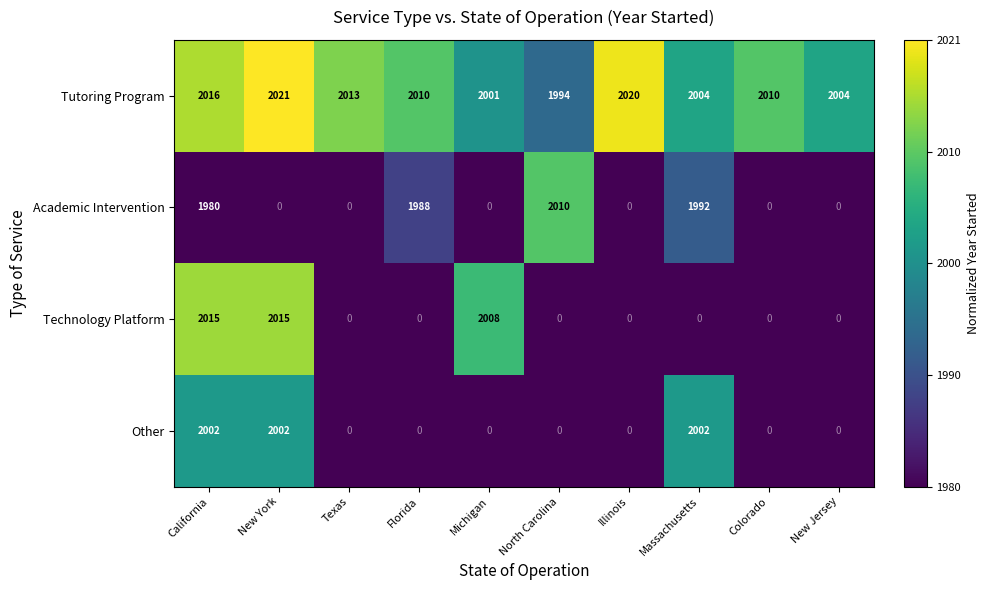

At how many categories does at least one series exceed 0?

10